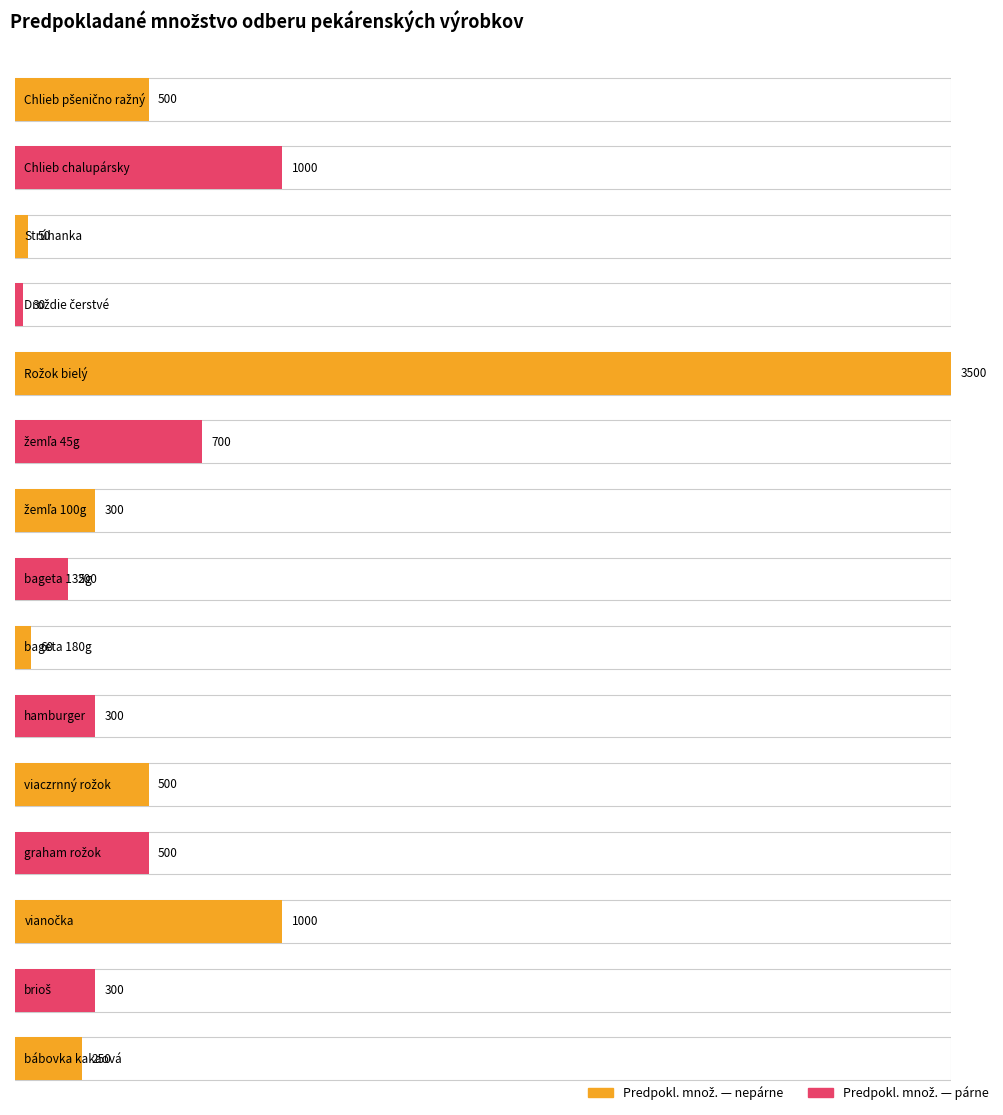

Count the number of categories in the chart.

15